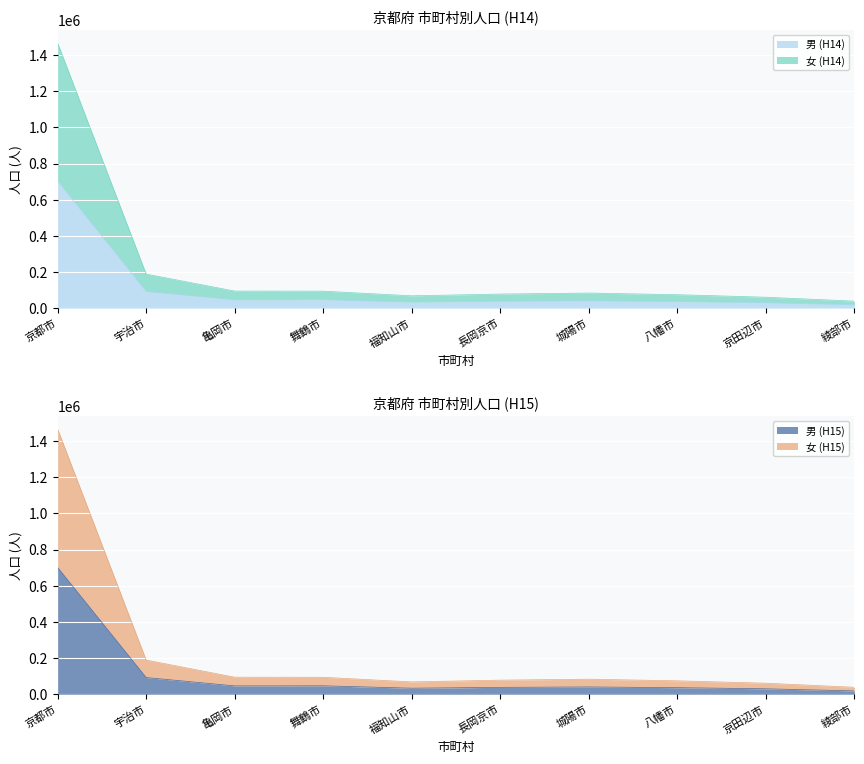

True or false: 女 (H15) and 男 (H14) intersect in this chart.

False